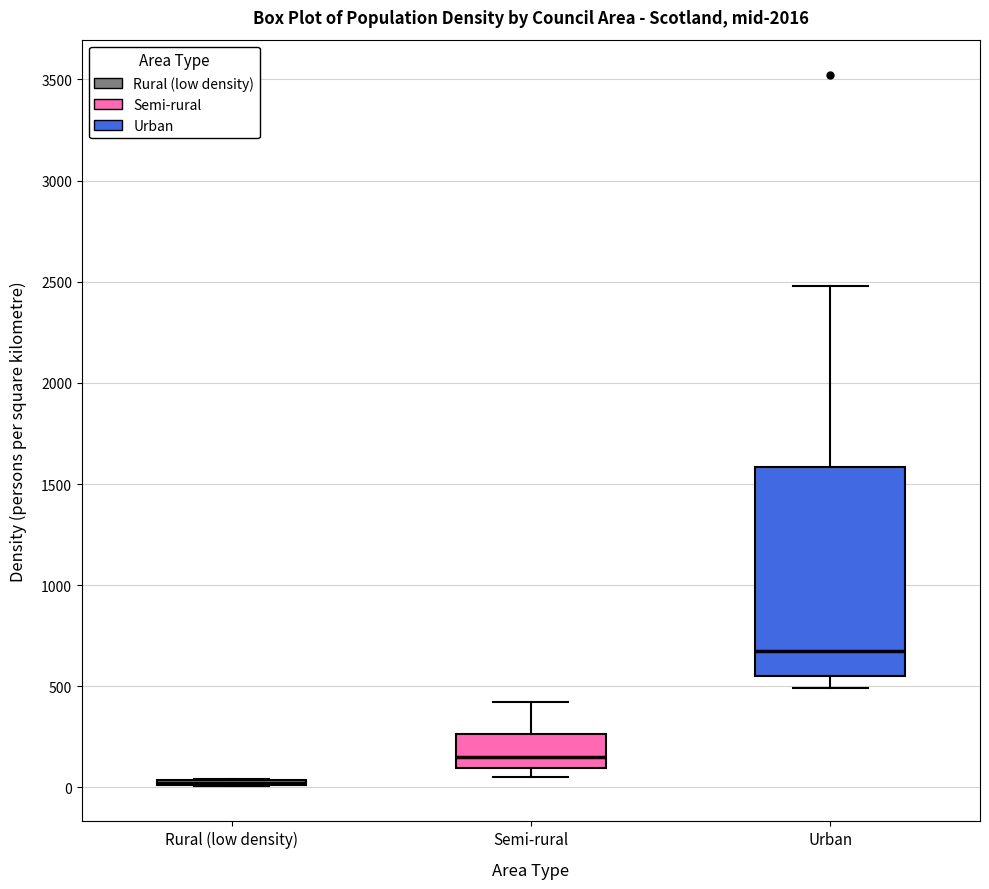

Reading left to right, read every box against the y-axis: the position of its median line, the range the box covers, and the ends of its whiskers. The values are not printed on the chart, so give them approximately, as read against the axis.

Rural (low density): box collapsed to a line at 0, whiskers 0 to 50
Semi-rural: median 150, box 100 to 250, whiskers 50 to 400
Urban: median 650, box 550 to 1600, whiskers 500 to 2500